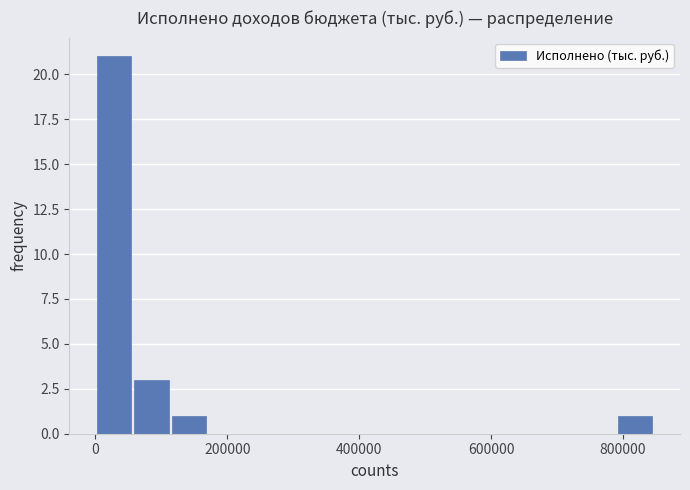

Around what value on the x-axis is the tallest bar? Give the approximate position of its centre, as read against the axis.

20000